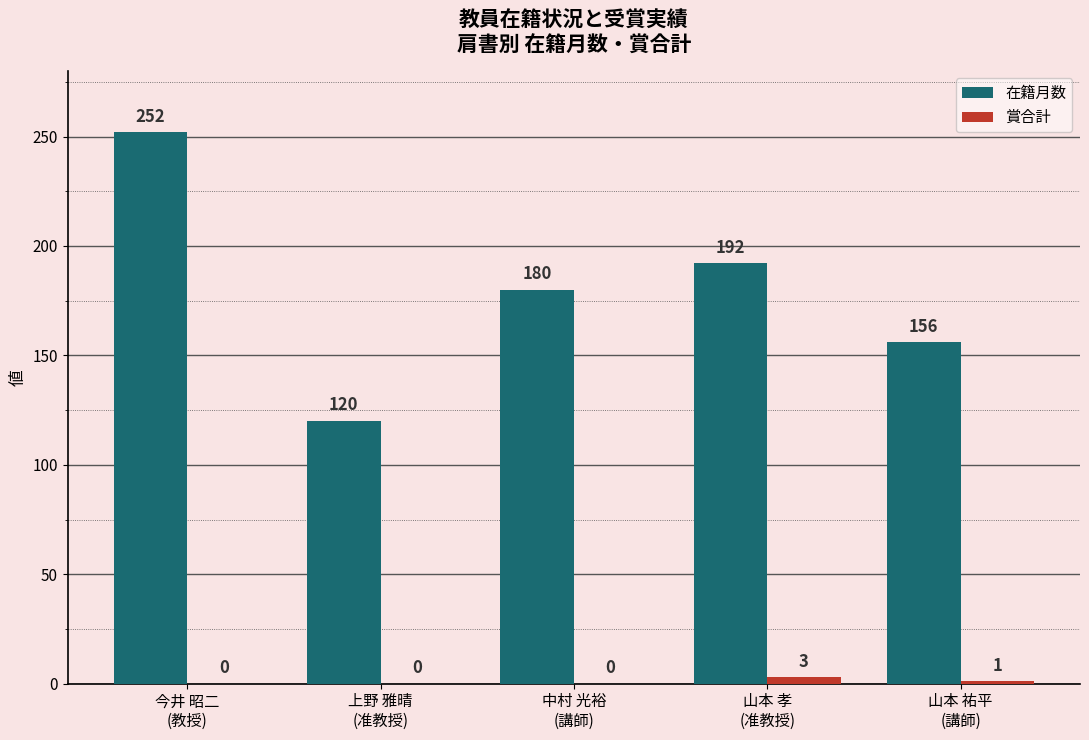

The value of 在籍月数 at 中村 光裕
(講師) is 82. True or false?

False